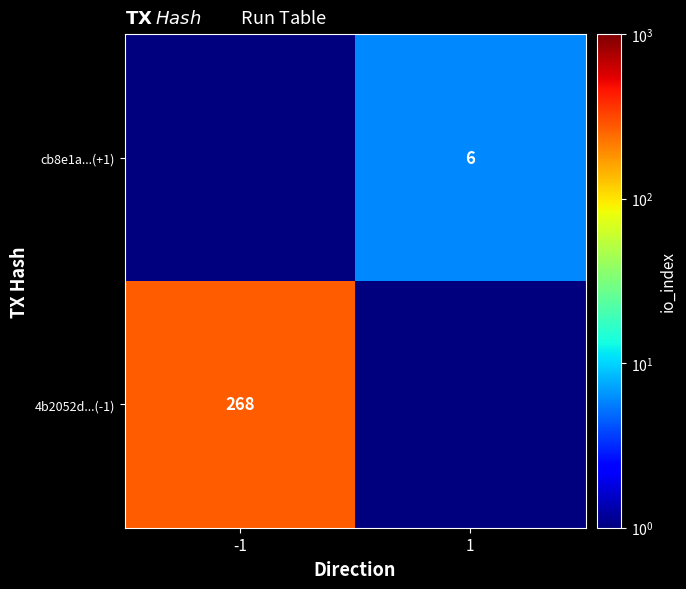

Is the value of cb8e1a...(+1) at 1 greater than the value of 4b2052d...(-1) at -1?

No